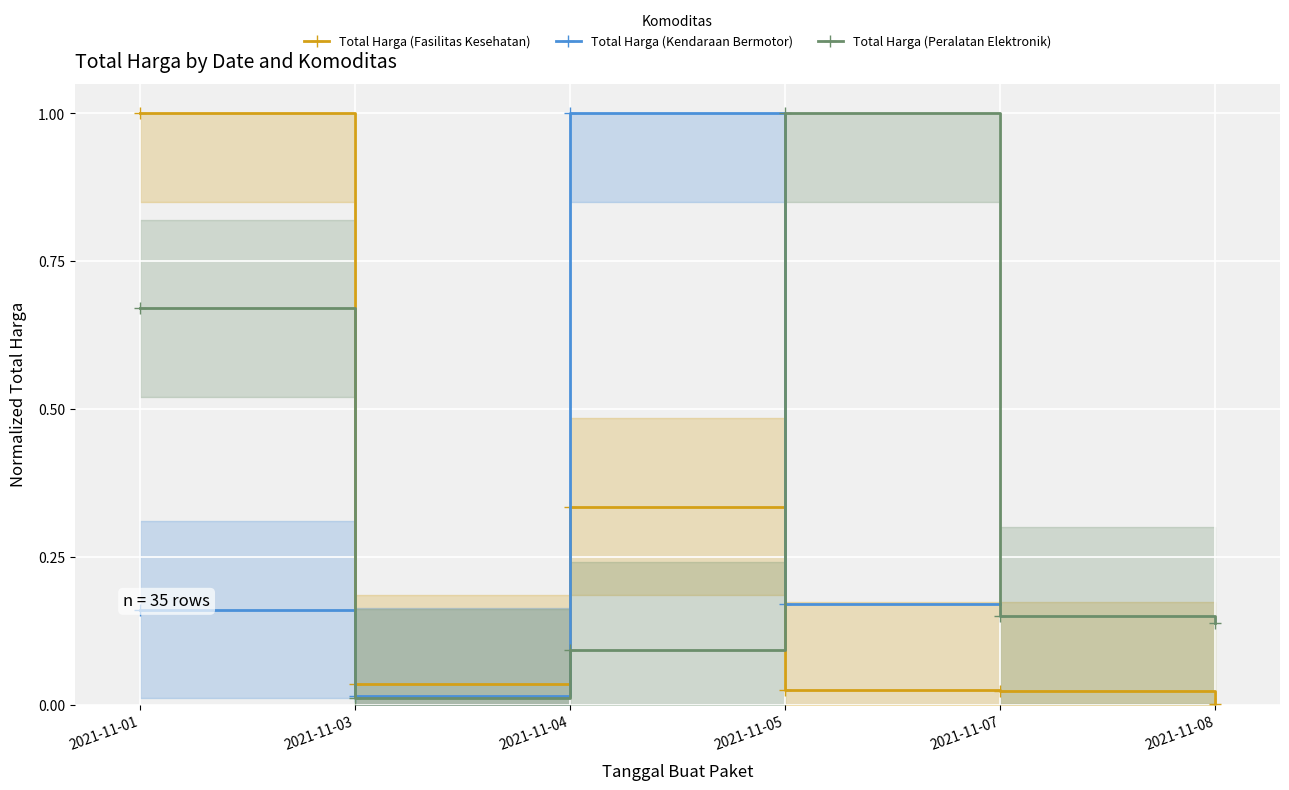

What is the difference between the highest and lowest values at 2021-11-08?

0.1